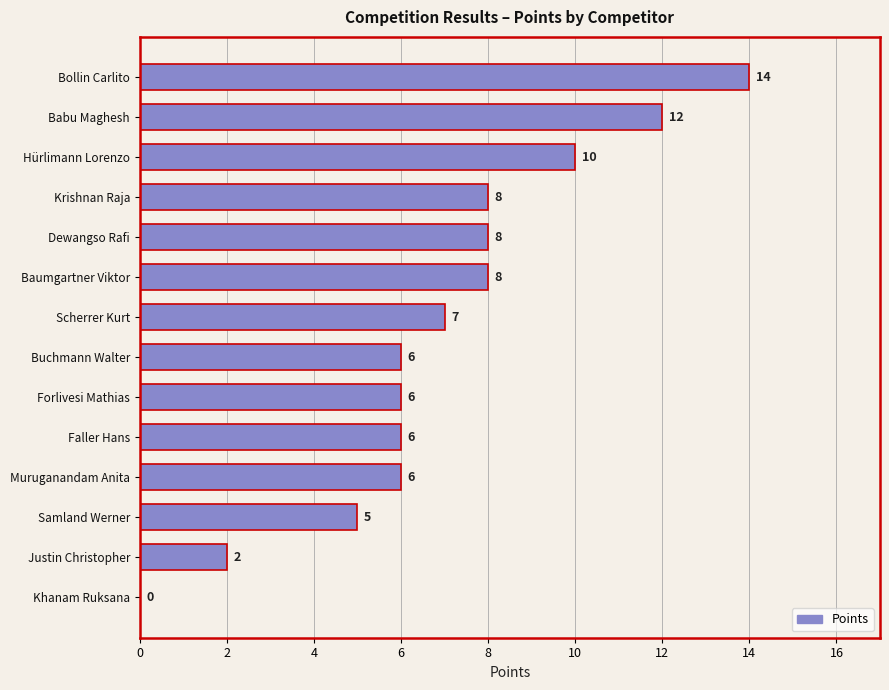

What is the sum of the values at Dewangso Rafi and Faller Hans?

14